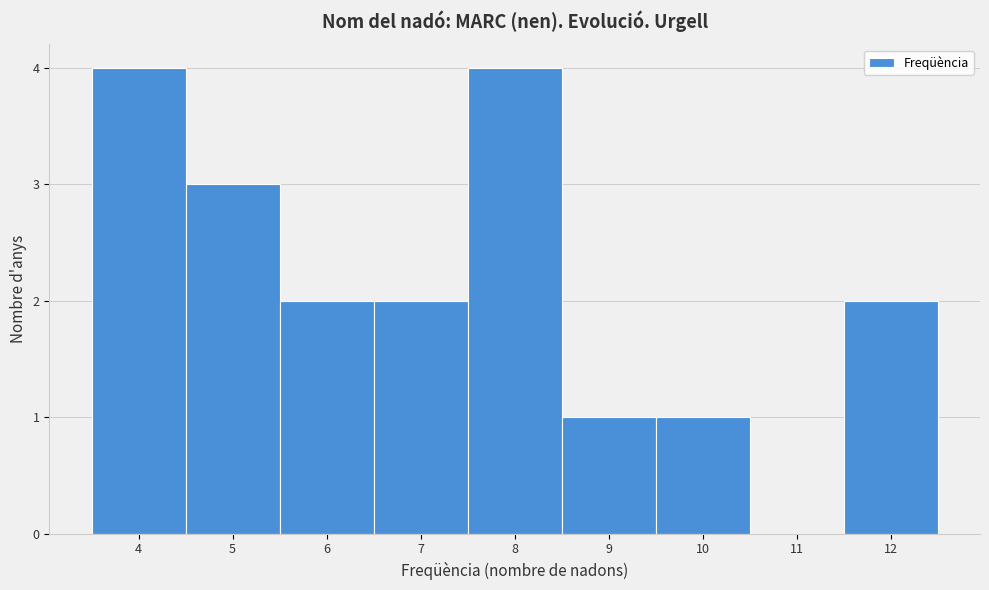

How tall is the bar that spans 4.5 to 5.5 on the x-axis? The values are not printed on the chart, so give them approximately, as read against the axis.

3